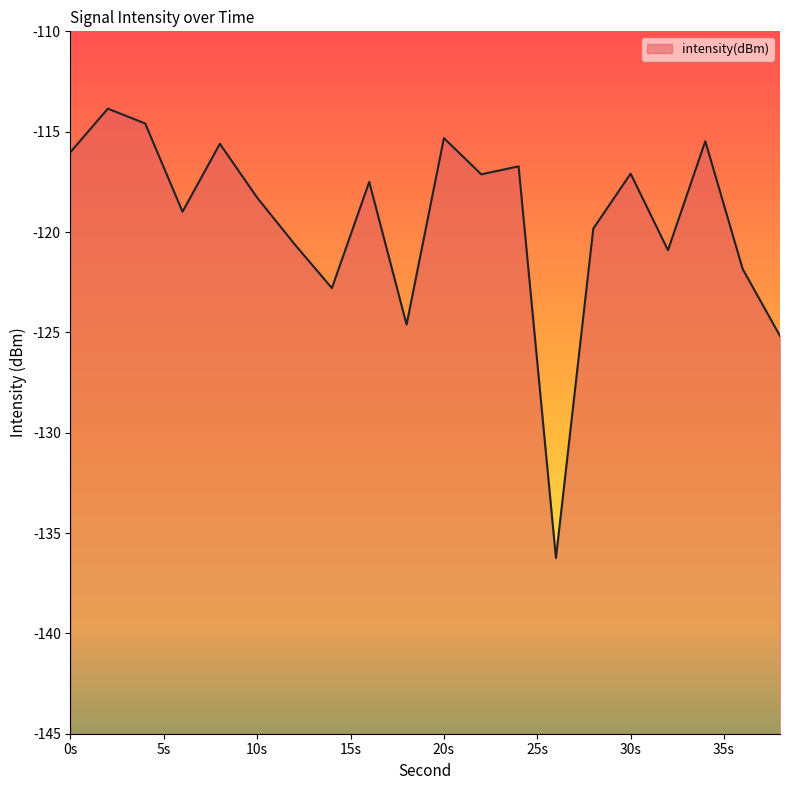

Count the number of values greater than -117.

7